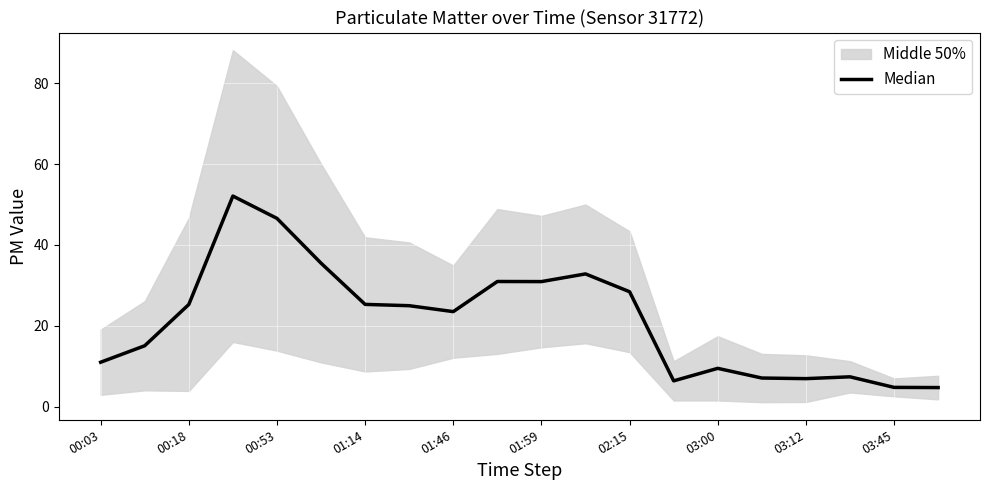

Reading right to left, extract all data points from this chart.

4.7	4.8	7.4	6.9	7.1	9.5	6.4	28.4	32.8	30.9	31.0	23.5	25.0	25.3	35.5	46.6	52.1	25.3	15.1	11.0